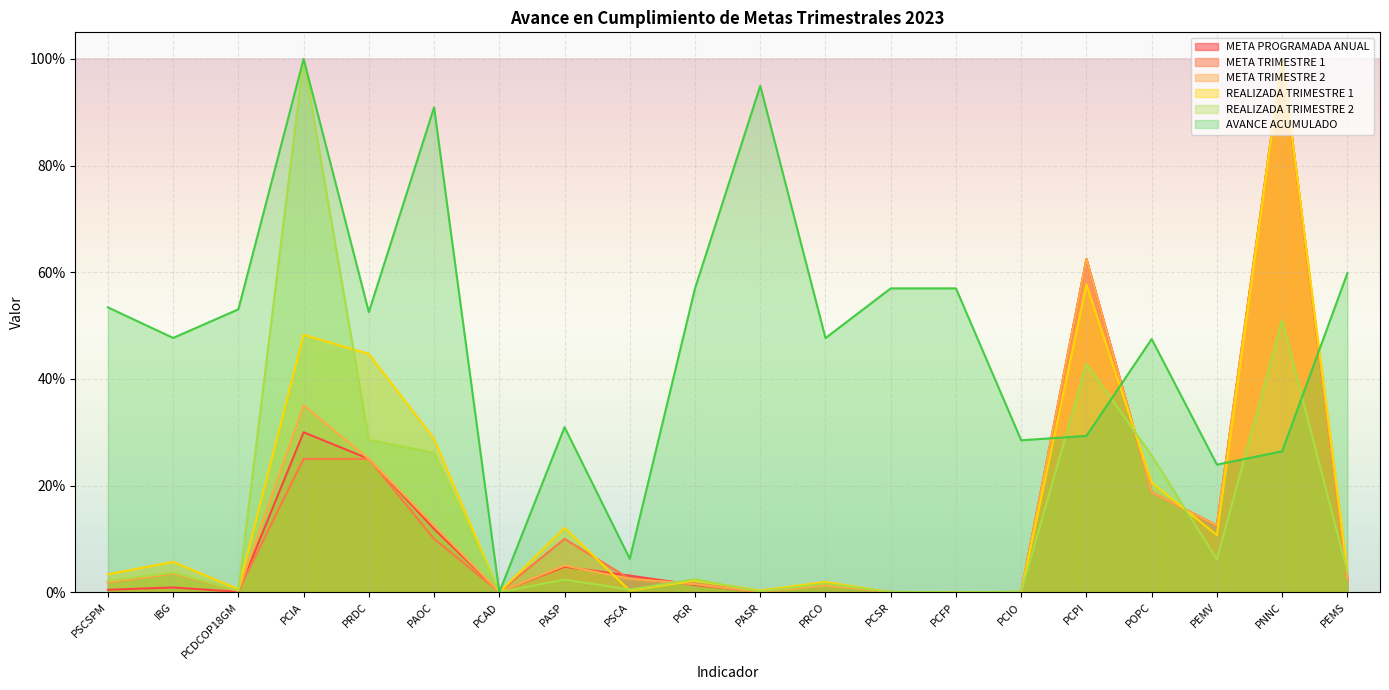

What is the maximum value shown in the chart?

1.0